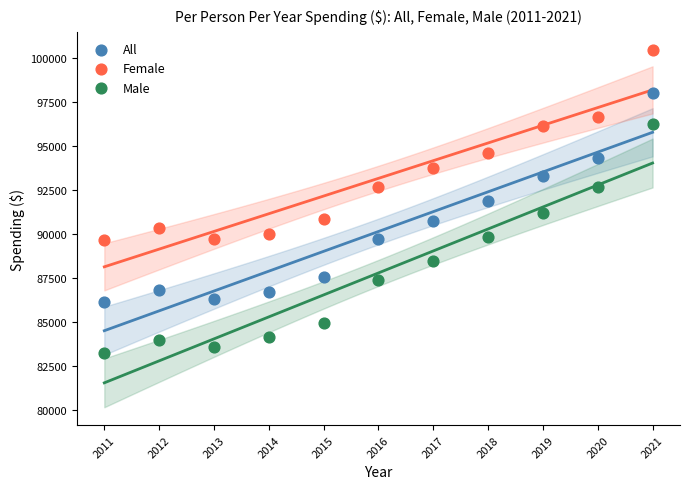

What are all the series names shown in the legend?

All, Female, Male